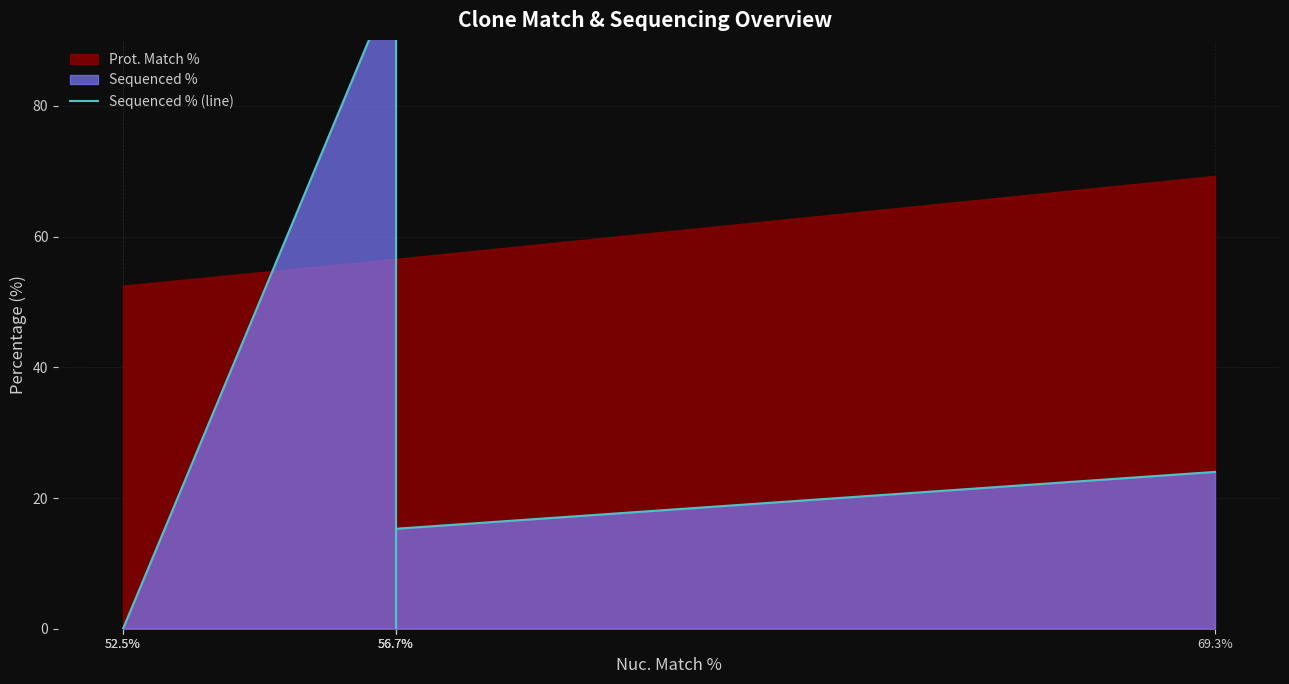

How many interior local peaks (higher than both neighbors) does the data have?

1